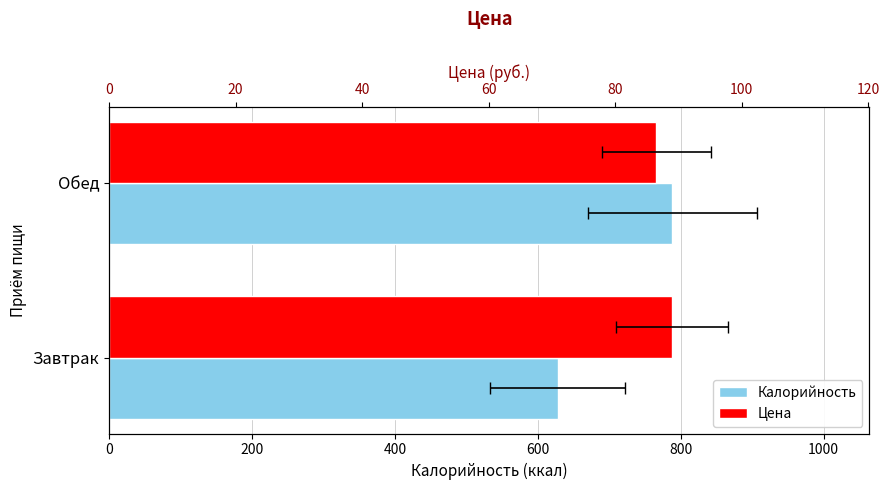

Rank the series by their maximum value, from highest to lowest.

Калорийность, Цена